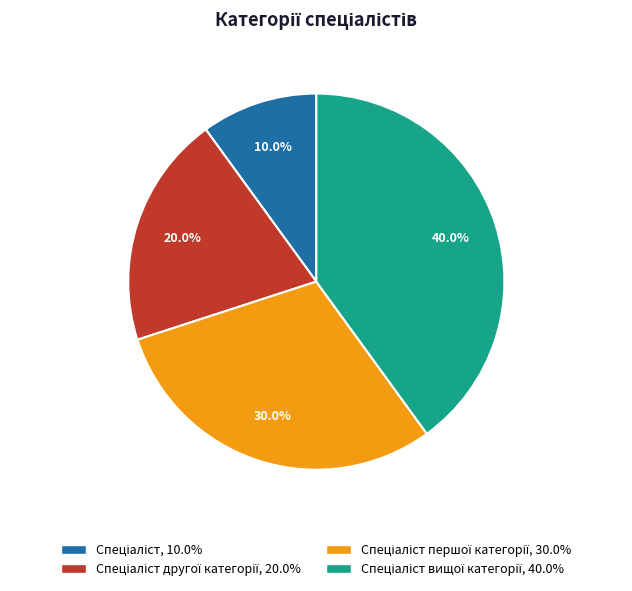

Is there any slice that represents more than half of the pie?

No